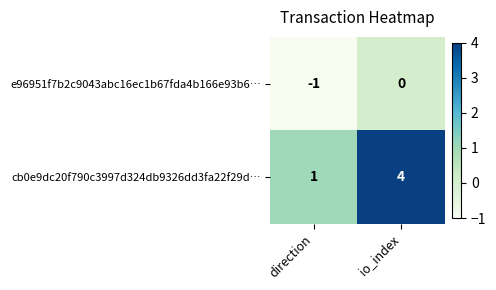

At direction, list the series in order from smallest to largest.

e96951f7b2c9043abc16ec1b67fda4b166e93b6…, cb0e9dc20f790c3997d324db9326dd3fa22f29d…